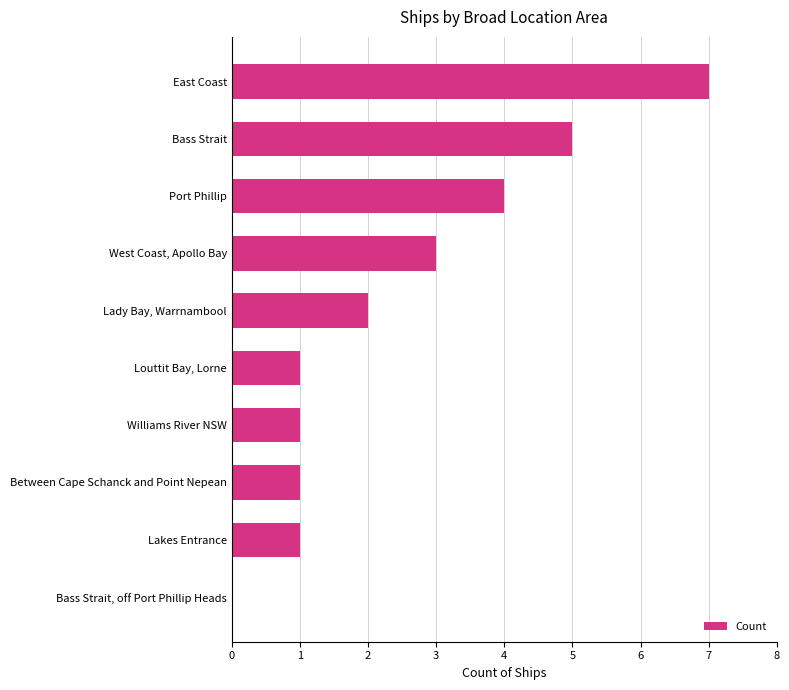

What is the greatest value displayed?

7